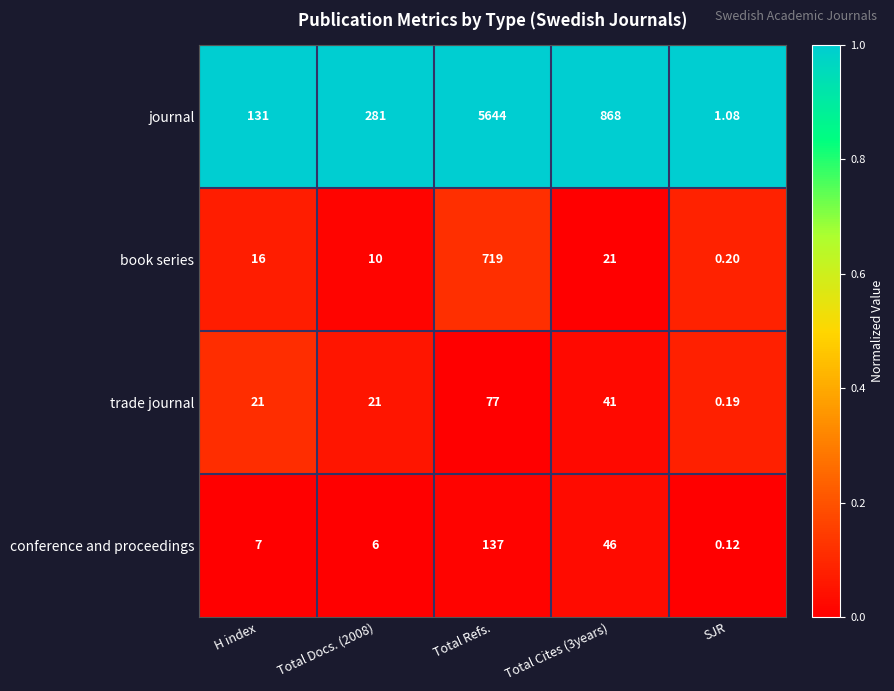

Which series changed the most between Total Refs. and Total Cites (3years)?

journal